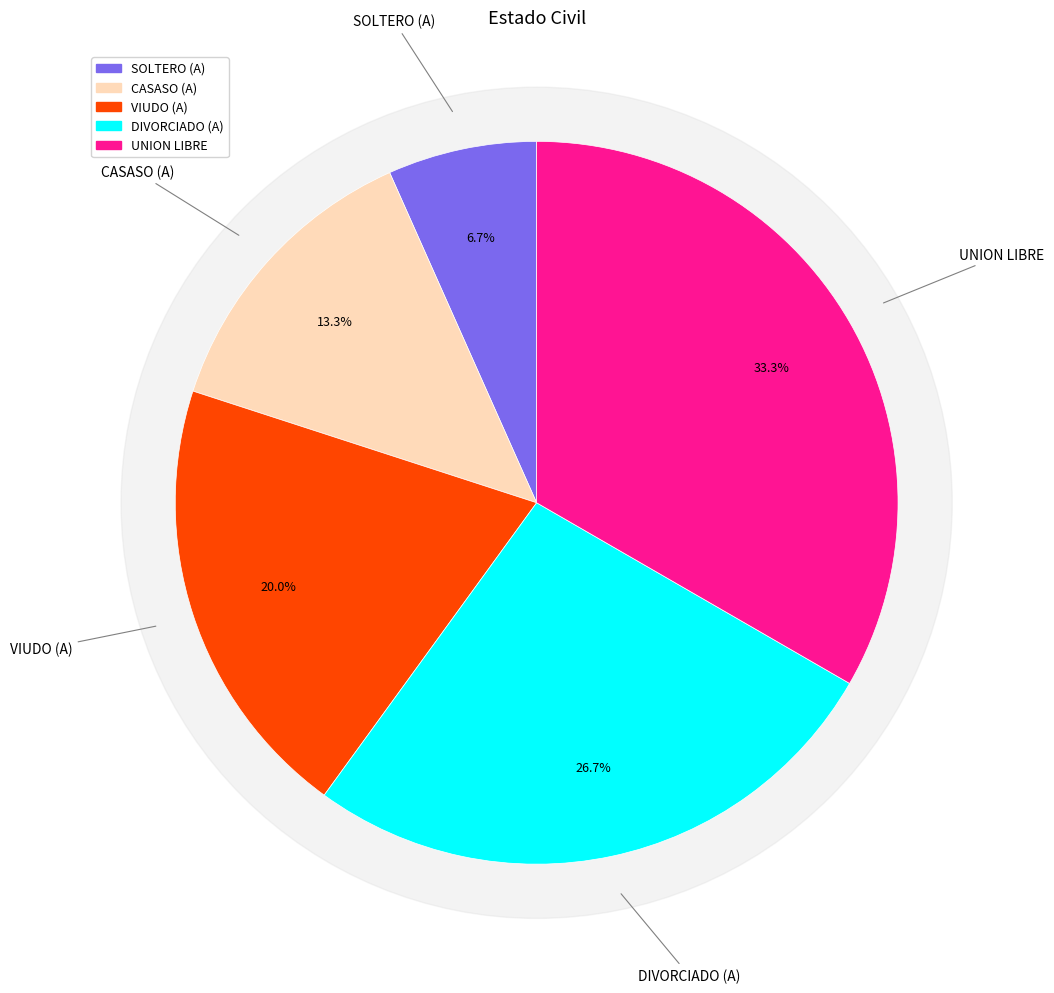

What percentage is the CASASO (A) slice, to the nearest percent?

13%